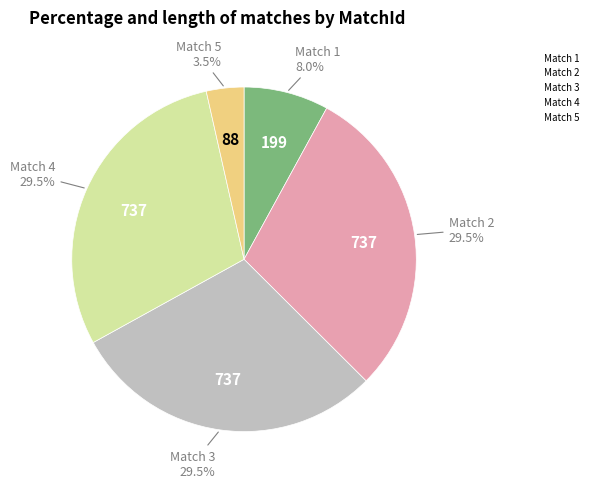

Does any single category account for the majority?

No